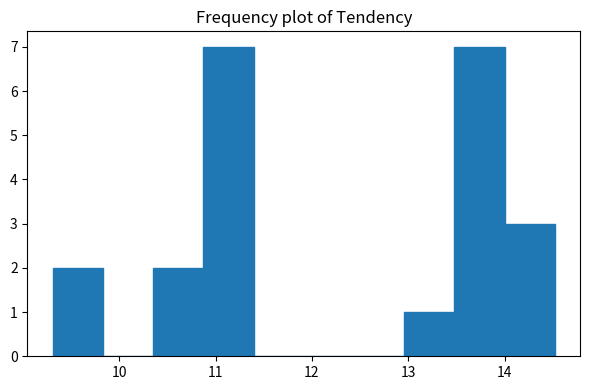

Reading left to right, list every bar in this chart as the range it spans on the x-axis followed by its height. Neither the bar edges nor the heights are printed on the chart, so give them approximately, as read against the axes.

9.3 to 9.8: 2
9.8 to 10.4: 0
10.4 to 10.9: 2
10.9 to 11.4: 7
11.4 to 11.9: 0
11.9 to 12.4: 0
12.4 to 13.0: 0
13.0 to 13.5: 1
13.5 to 14.0: 7
14.0 to 14.5: 3